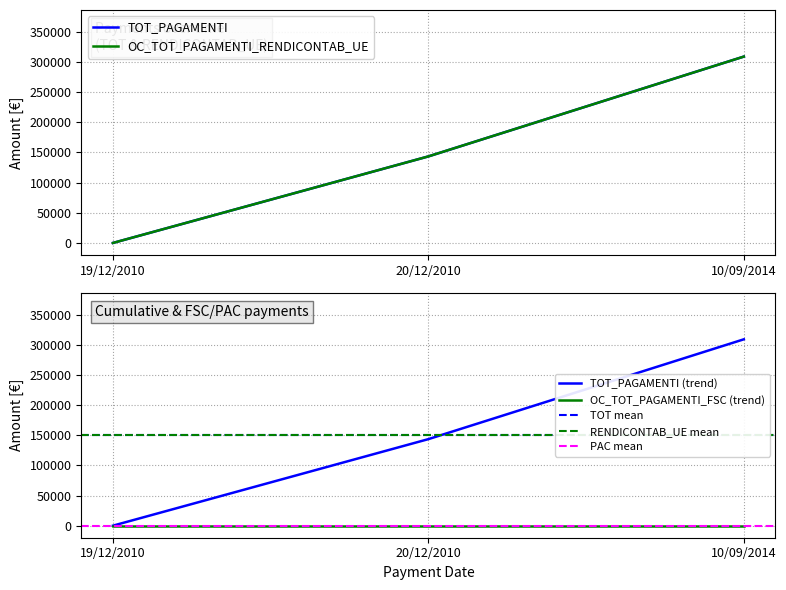

The value of TOT_PAGAMENTI at 20/12/2010 is 143500.0. True or false?

True